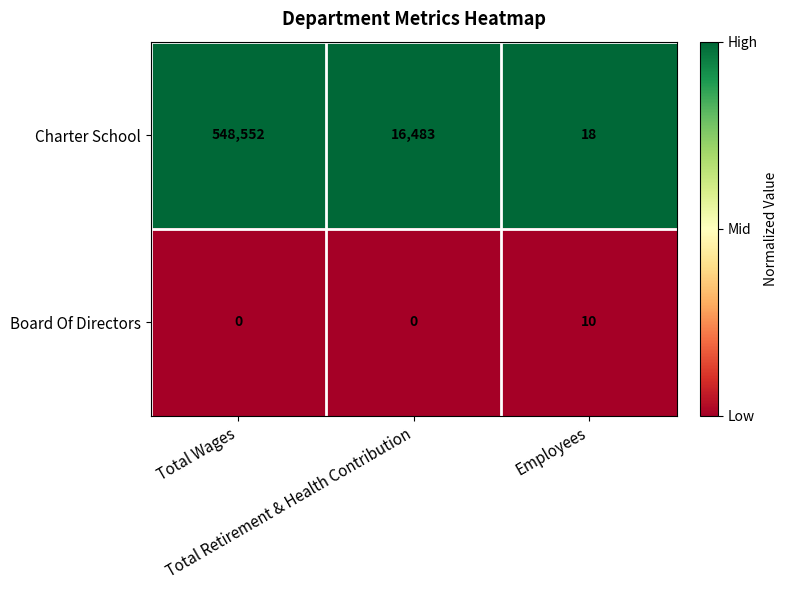

List the series in order of their overall mean, highest first.

Charter School, Board Of Directors